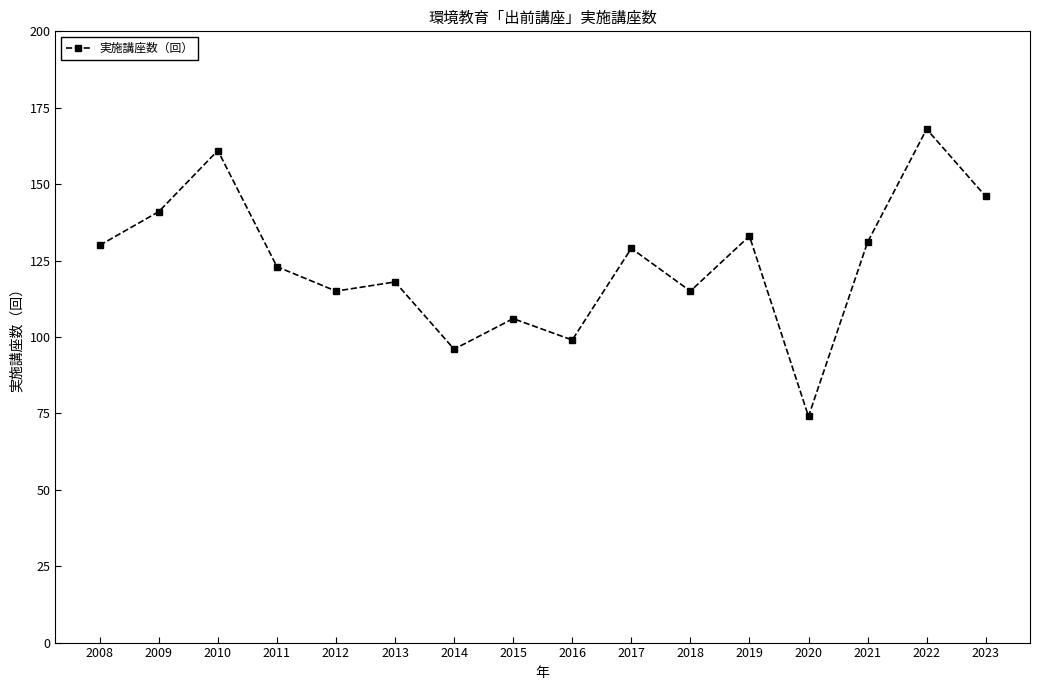

Read the value at 2016, to the nearest 10.

100